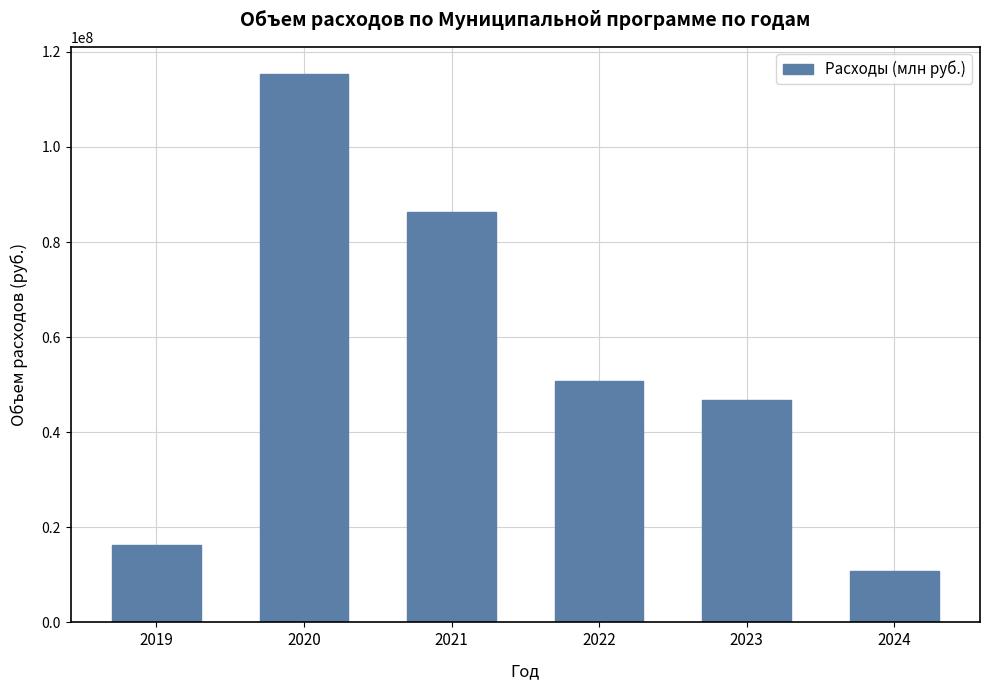

Reading left to right, list all the values displayed in this chart.

16285808	115283750	86274655	50750500	46868978	10750500